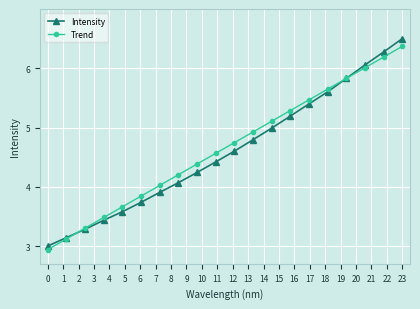

What is the highest value of the Intensity series?

6.5